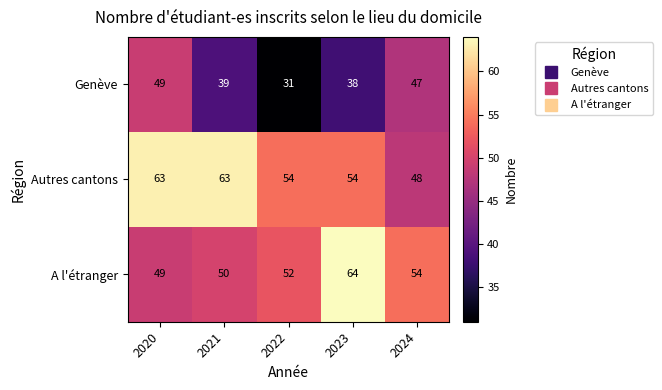

Is it true that Autres cantons equals 32 at 2020?

False